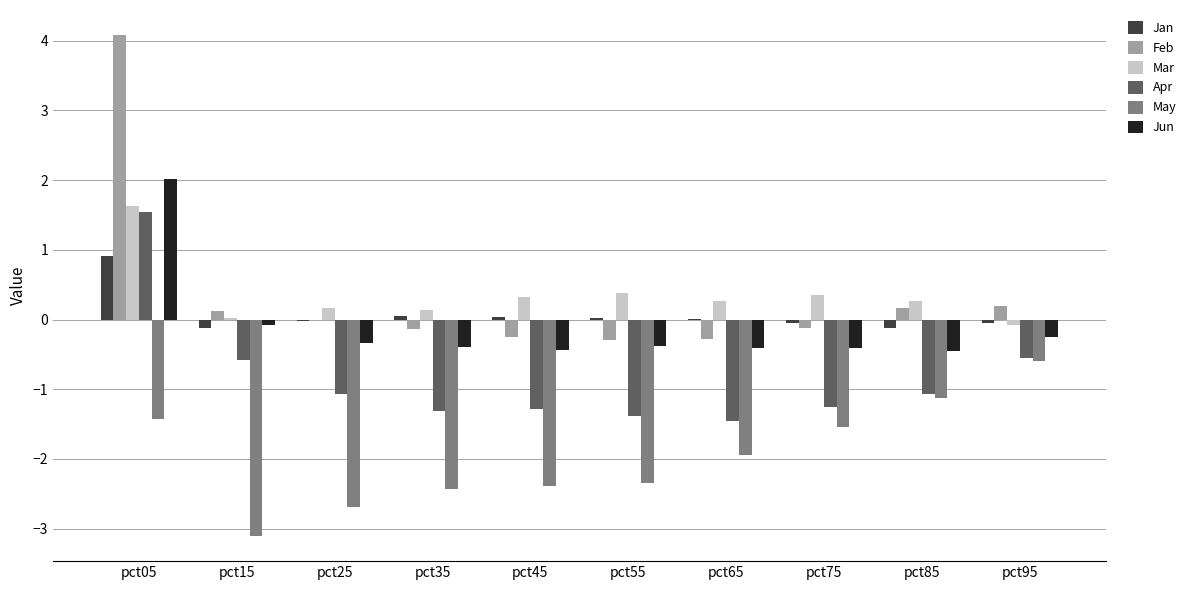

At which category is the sum across all series the highest?

pct05